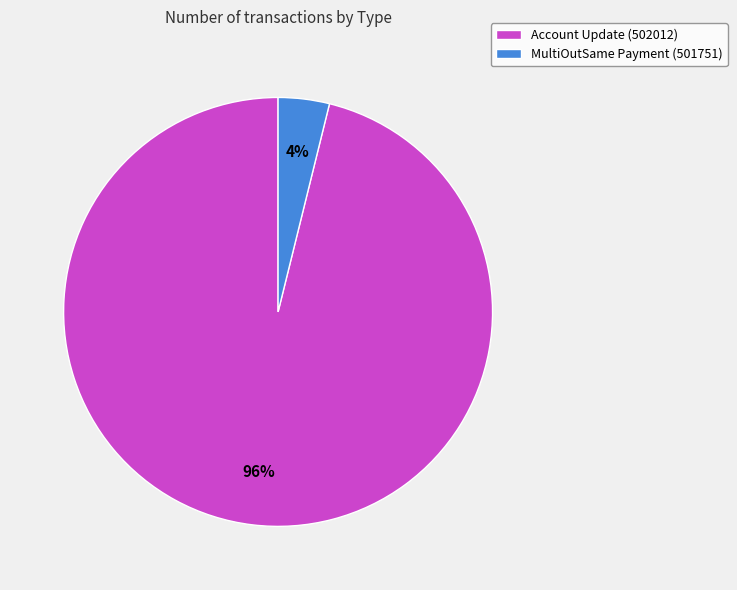

Combined, do MultiOutSame Payment (501751) and Account Update (502012) account for over 50%?

Yes